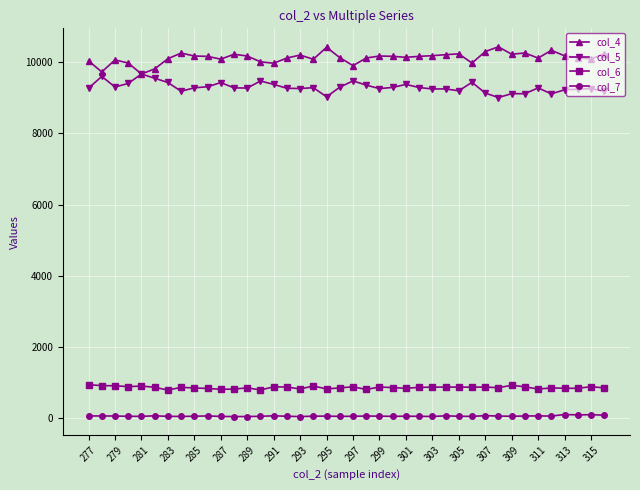

Count the number of data series in this chart.

4